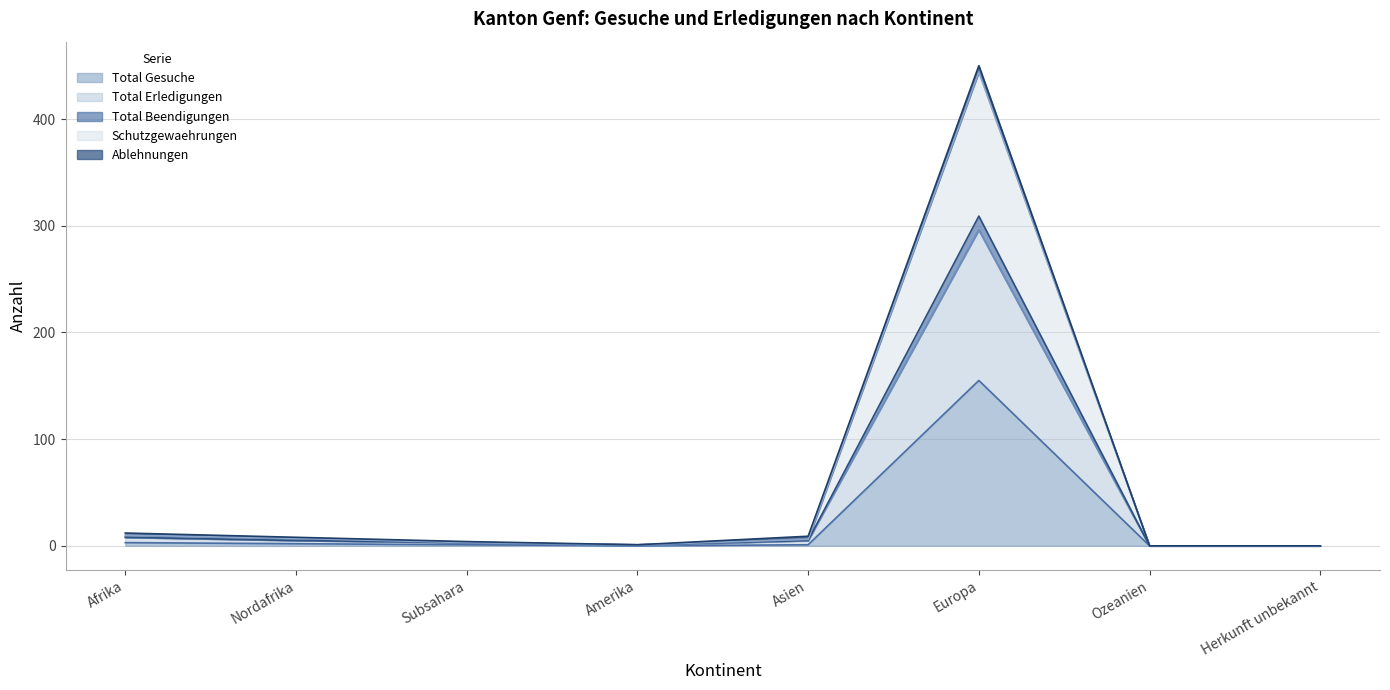

True or false: Schutzgewaehrungen has a value of 5 at Nordafrika.

True